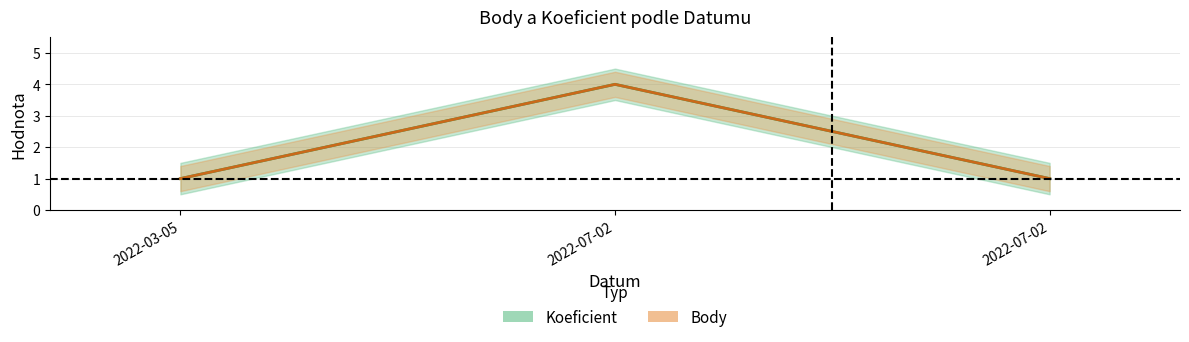

What value does the Koeficient series have at 2022-03-05?

1